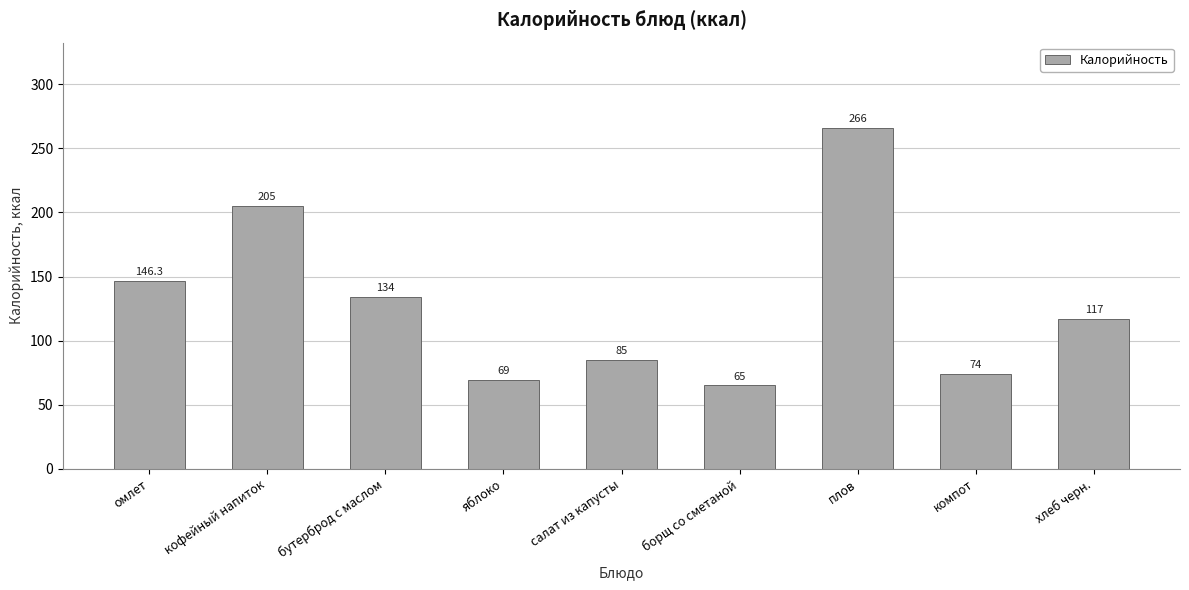

What is the change in value from борщ со сметаной to плов?

+201.0